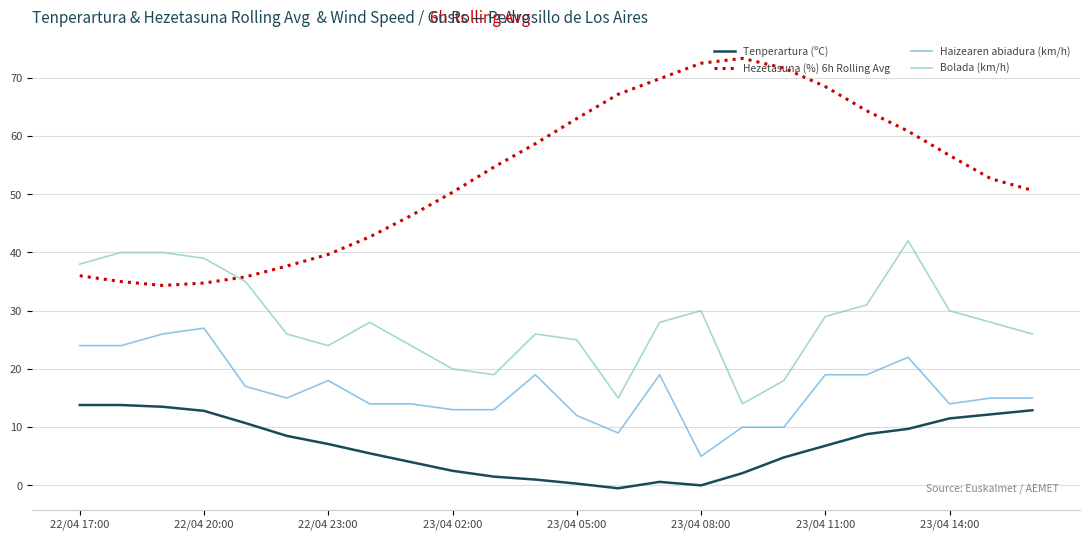

True or false: Bolada (km/h) and Haizearen abiadura (km/h) cross at least once.

False